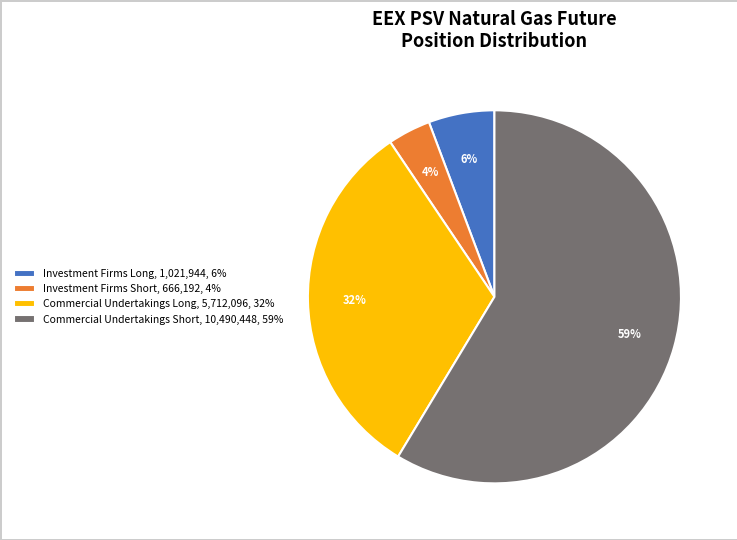

Is it true that Commercial Undertakings Short, 10,490,448, 59% is 71% of the pie?

False